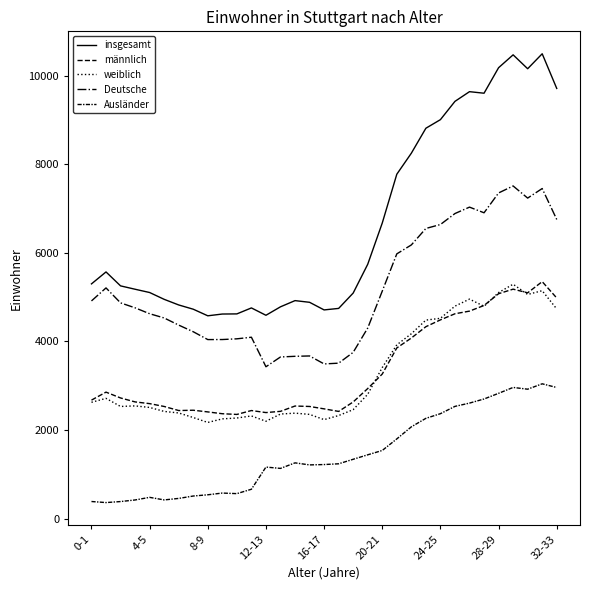

Which series has the largest total across all categories?

insgesamt